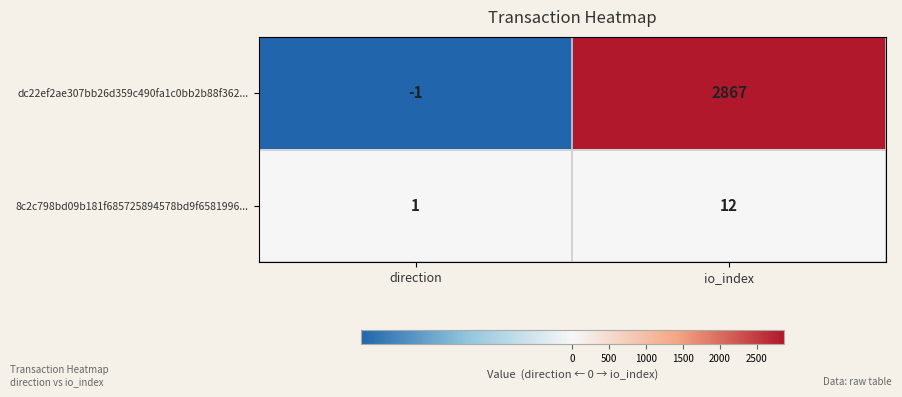

At which category does the chart reach its peak across all series?

io_index